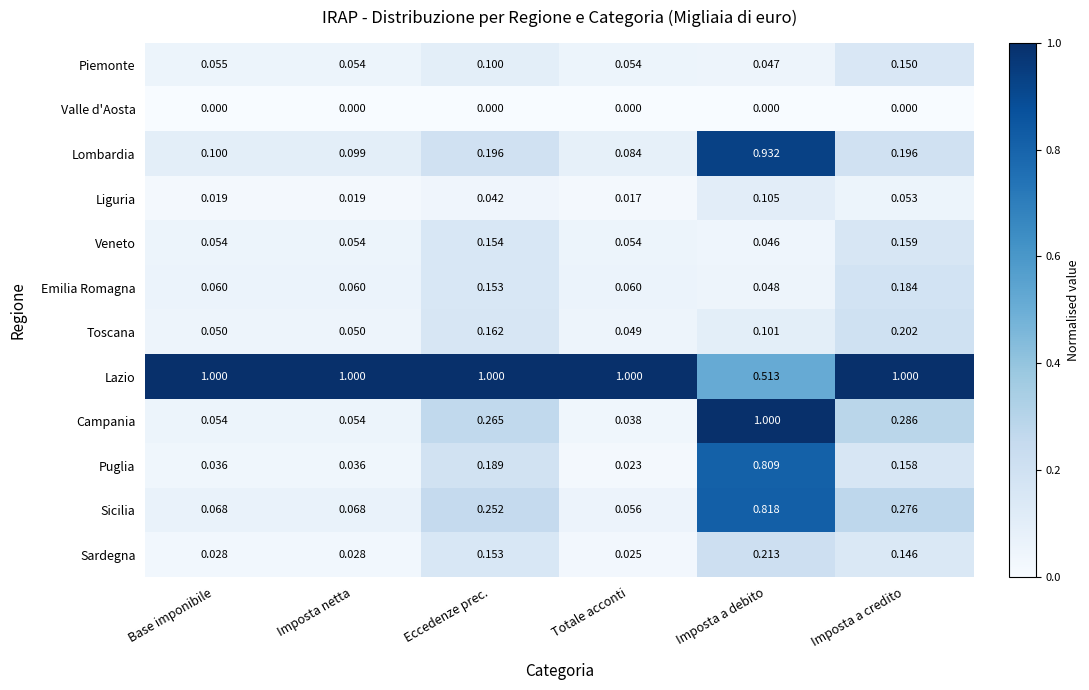

What is the spread (max minus min) of values at Base imponibile?

1.0